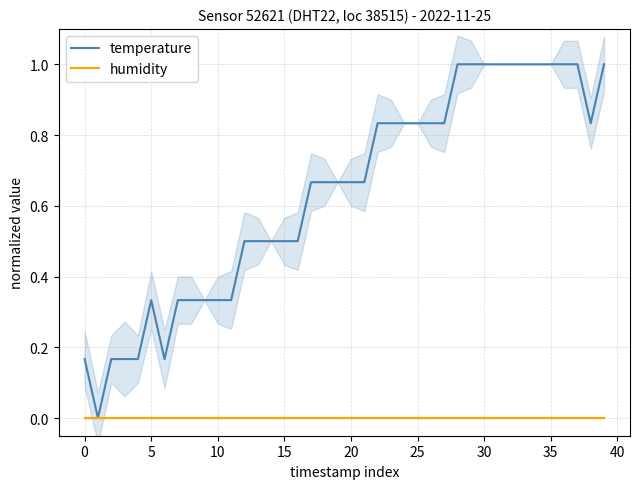

How many categories are shown in the chart?

40